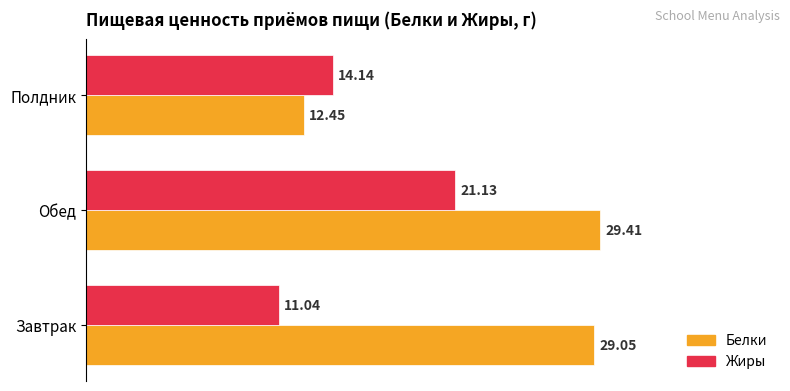

Rank the series by their average value, from lowest to highest.

Жиры, Белки